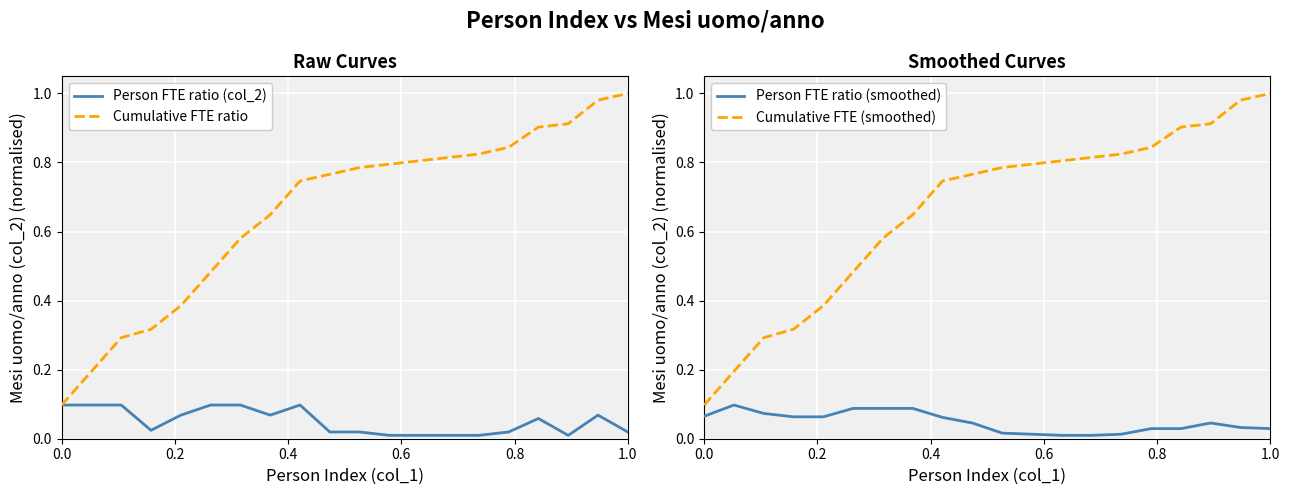

True or false: Person FTE ratio (col_2) has a value of 0.1 at 0.0.

True